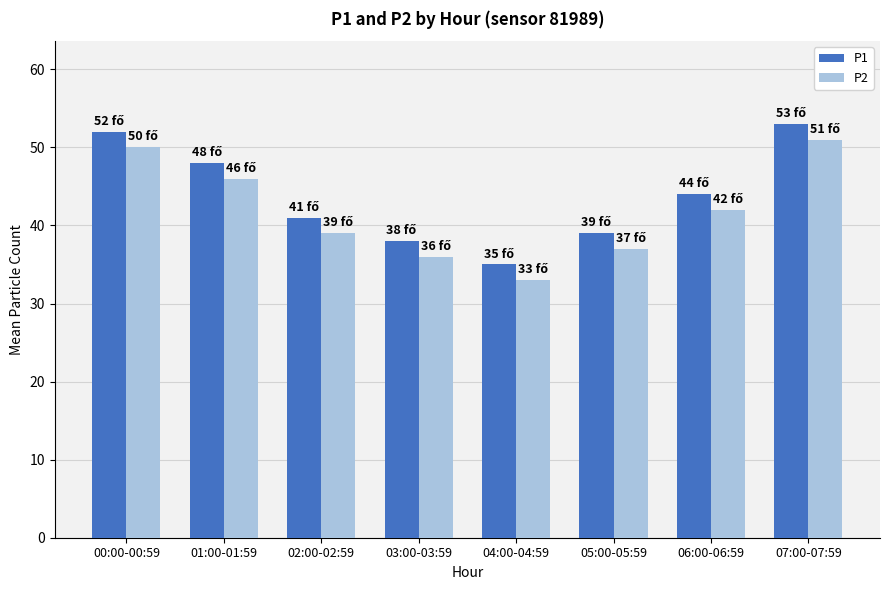

Reading right to left, what are all the values shown in this chart?

P1: 53	44	39	35	38	41	48	52
P2: 51	42	37	33	36	39	46	50